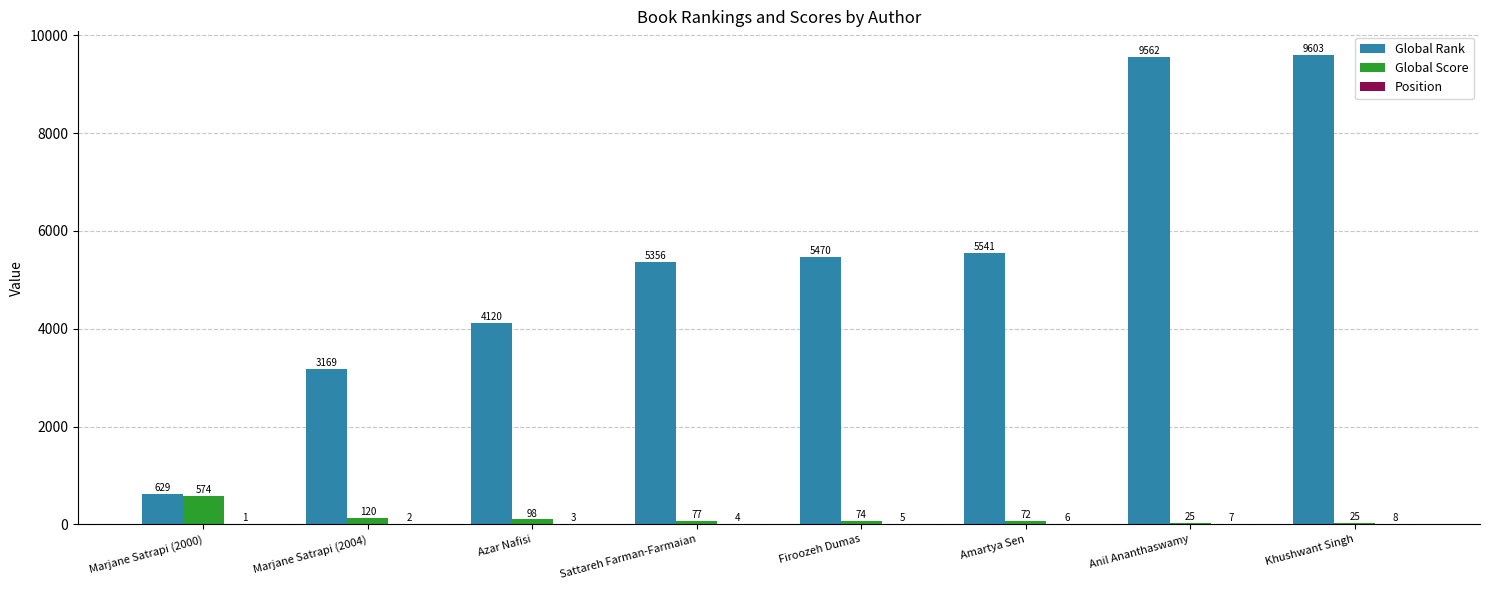

Read the Global Score value at Amartya Sen, to the nearest 100.

100